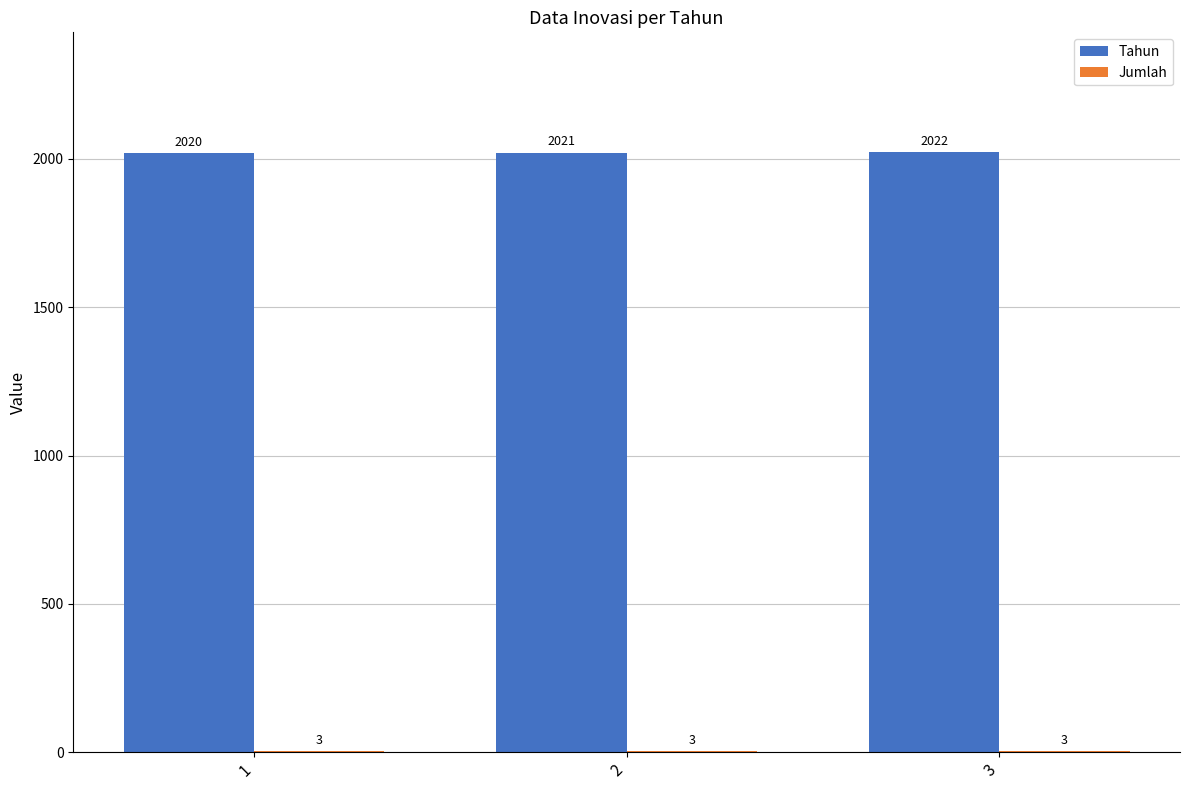

What is the maximum value for Tahun?

2022